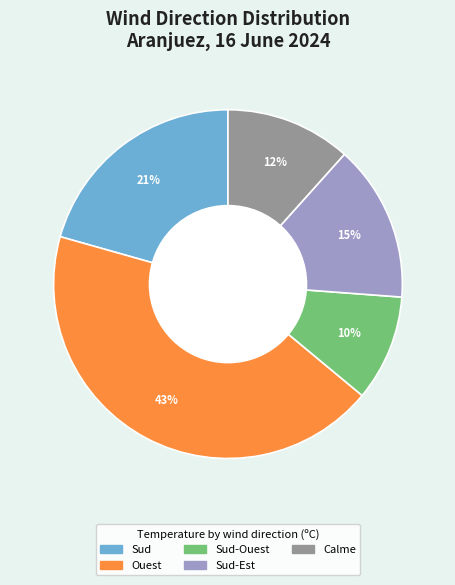

To the nearest percent, what is the average slice percentage?

20%